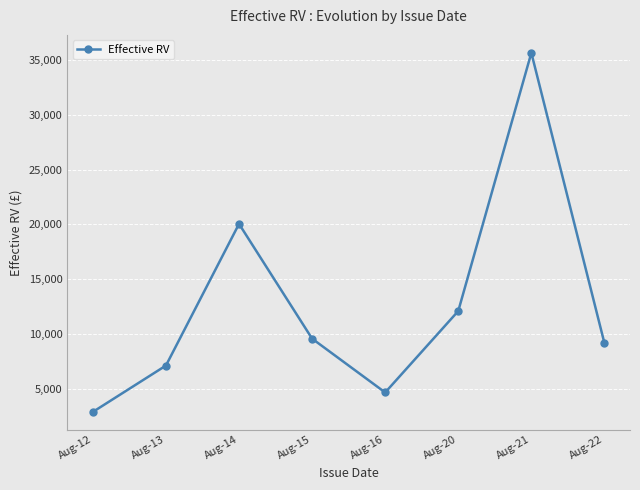

Rank the categories by value from lowest to highest.

Aug-12, Aug-16, Aug-13, Aug-22, Aug-15, Aug-20, Aug-14, Aug-21